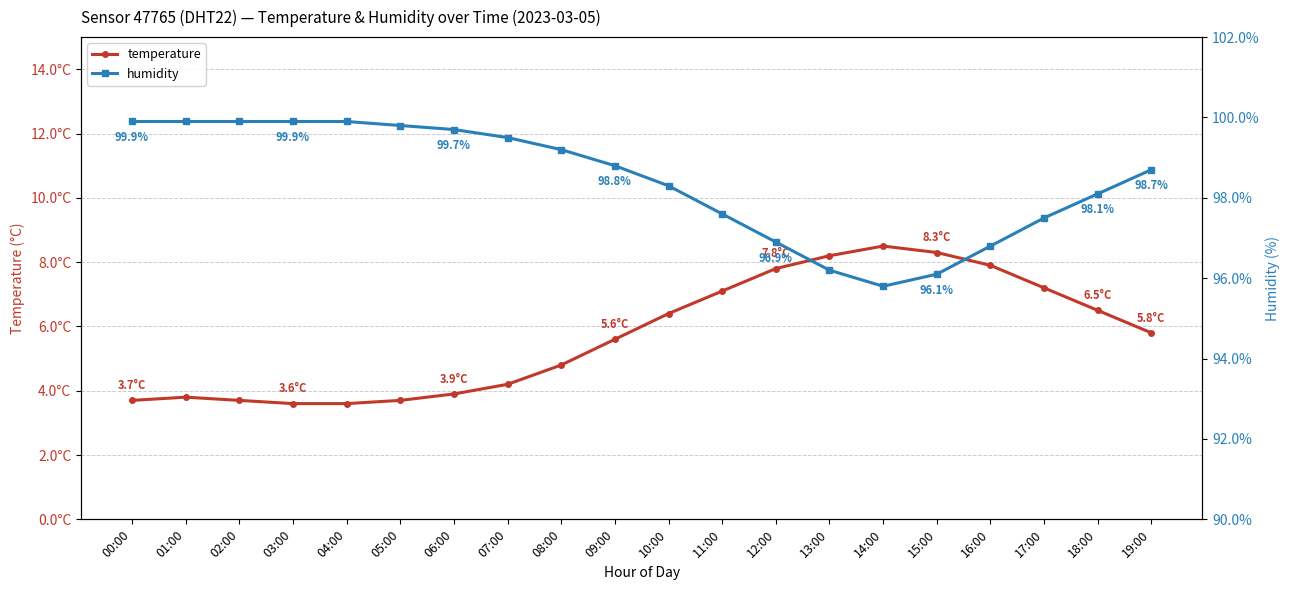

True or false: humidity and temperature cross at least once.

False